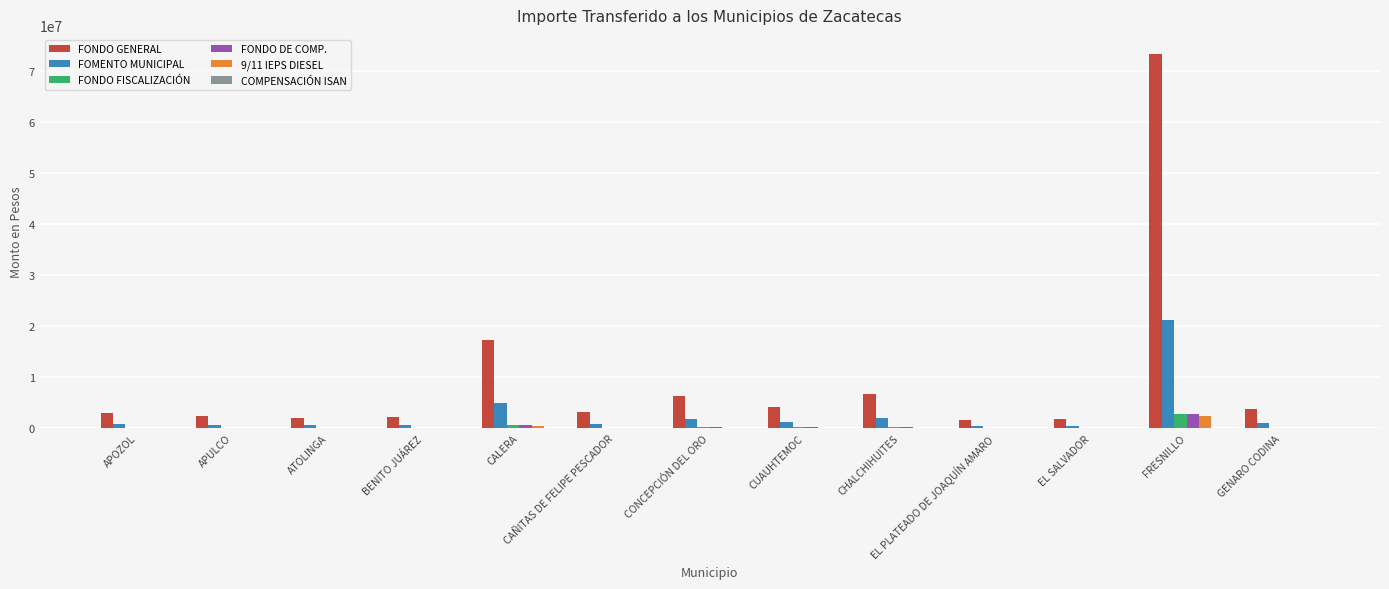

What is the greatest value displayed?

73497642